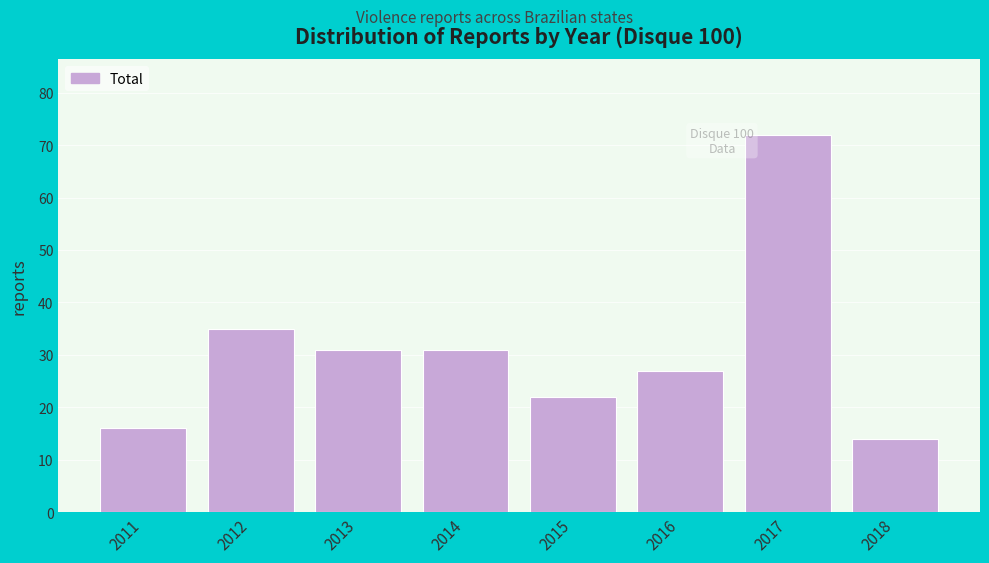

Reading left to right, extract all data points from this chart.

2011=16	2012=35	2013=31	2014=31	2015=22	2016=27	2017=72	2018=14